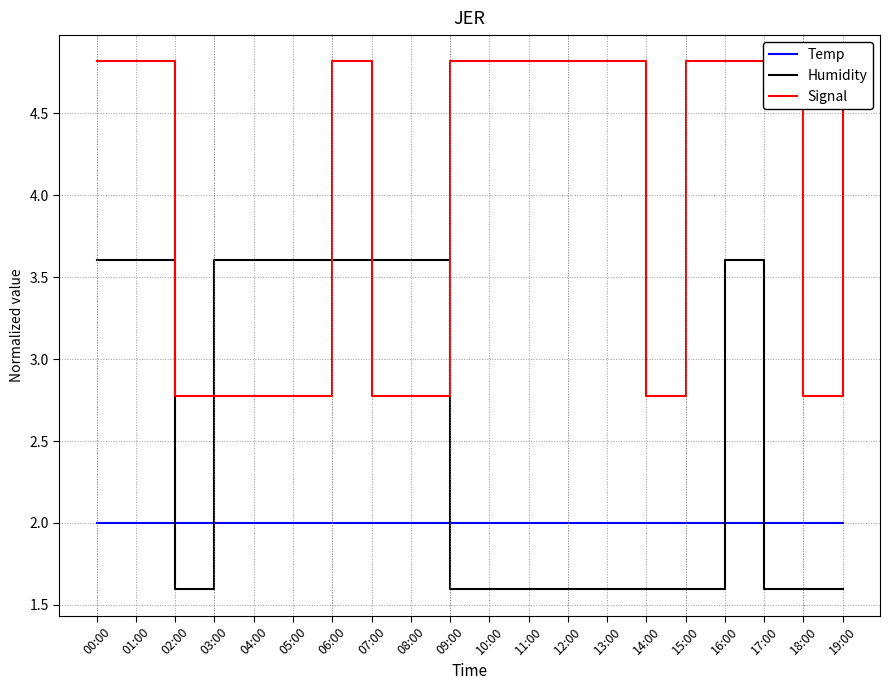

Is the value of Humidity at 04:00 greater than the value of Signal at 02:00?

Yes